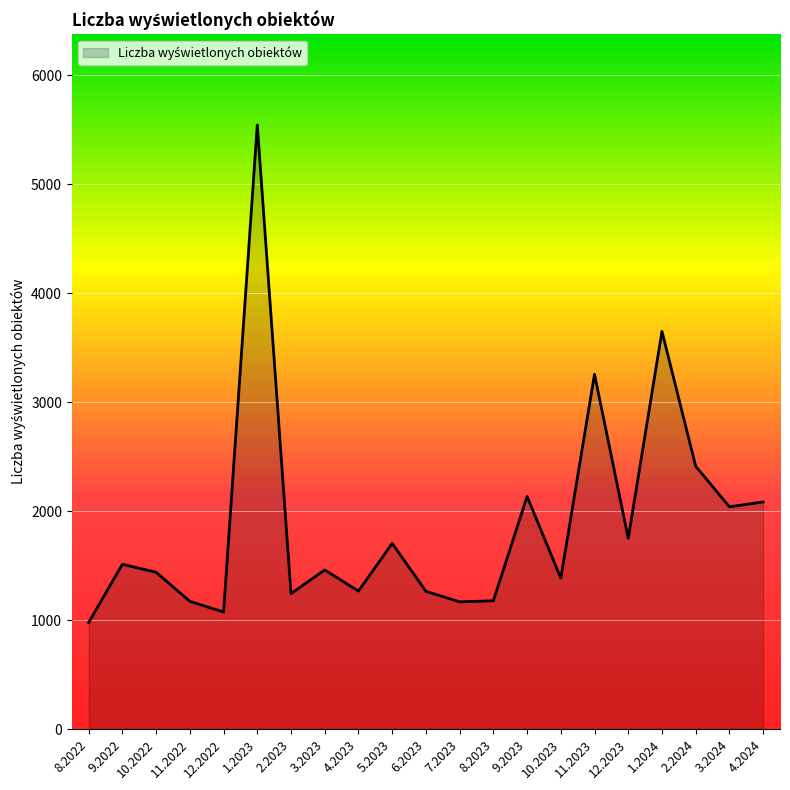

What is the sum of the values at 1.2024 and 8.2023?

4827